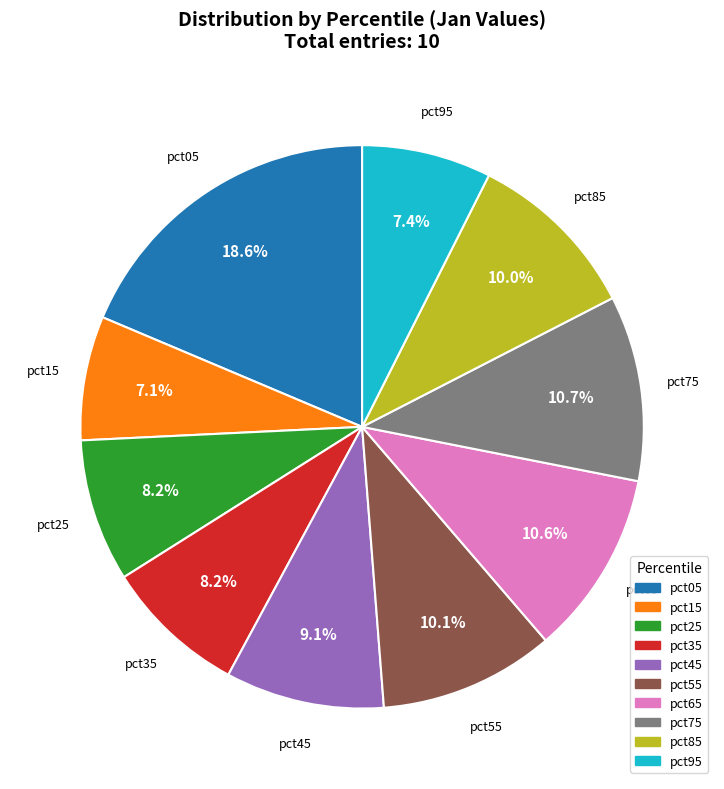

What is the largest slice in the pie chart?

pct05